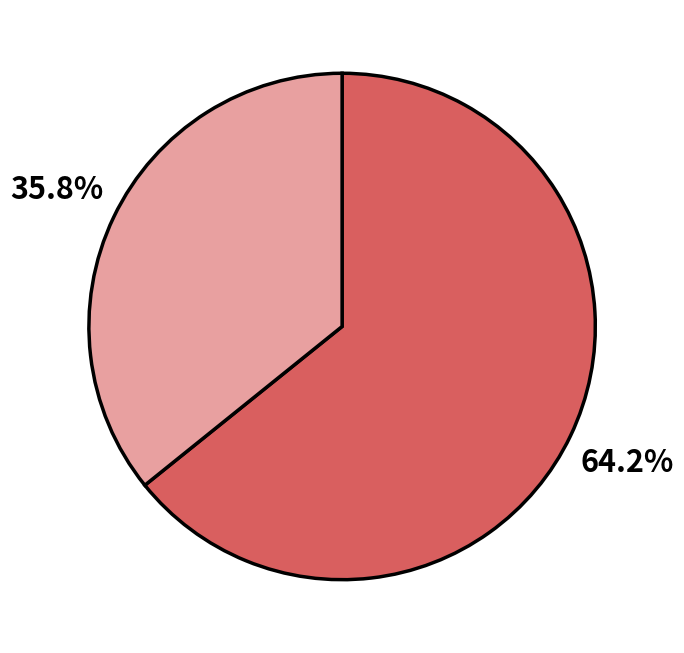

Is there a majority slice in this chart?

Yes